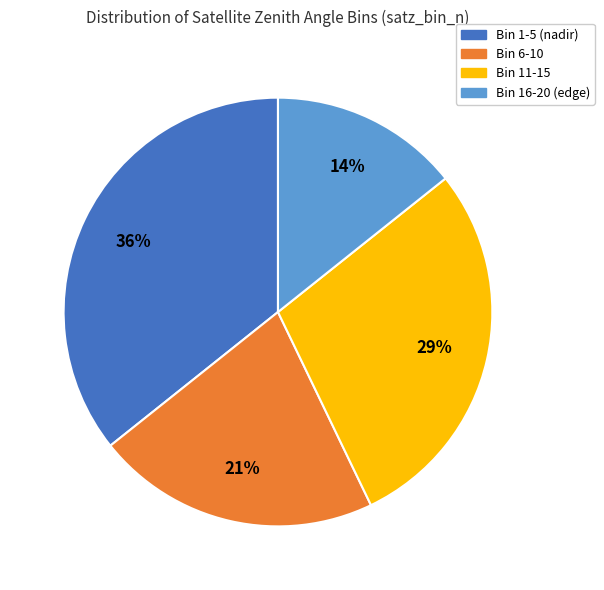

To the nearest percent, what is the average slice percentage?

25%